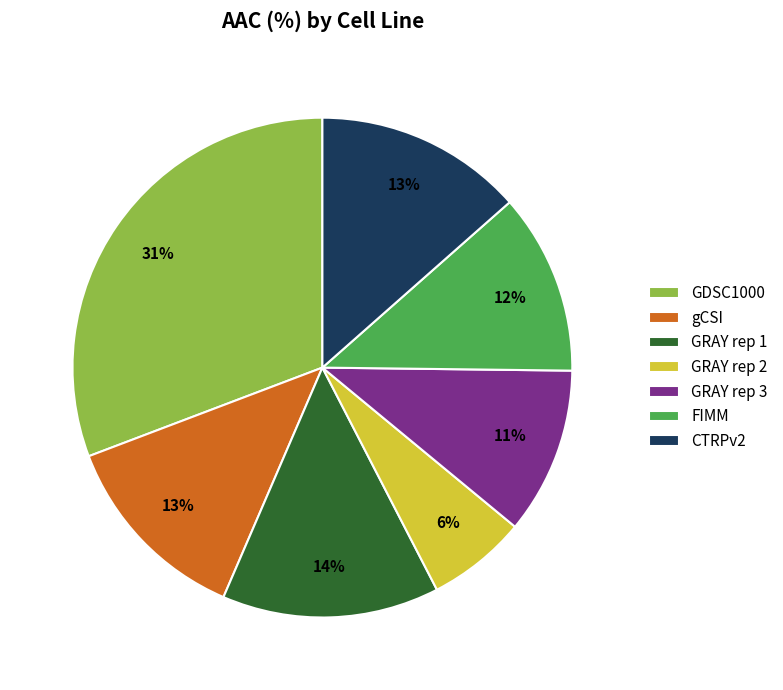

What is the smallest slice in the pie chart?

GRAY rep 2